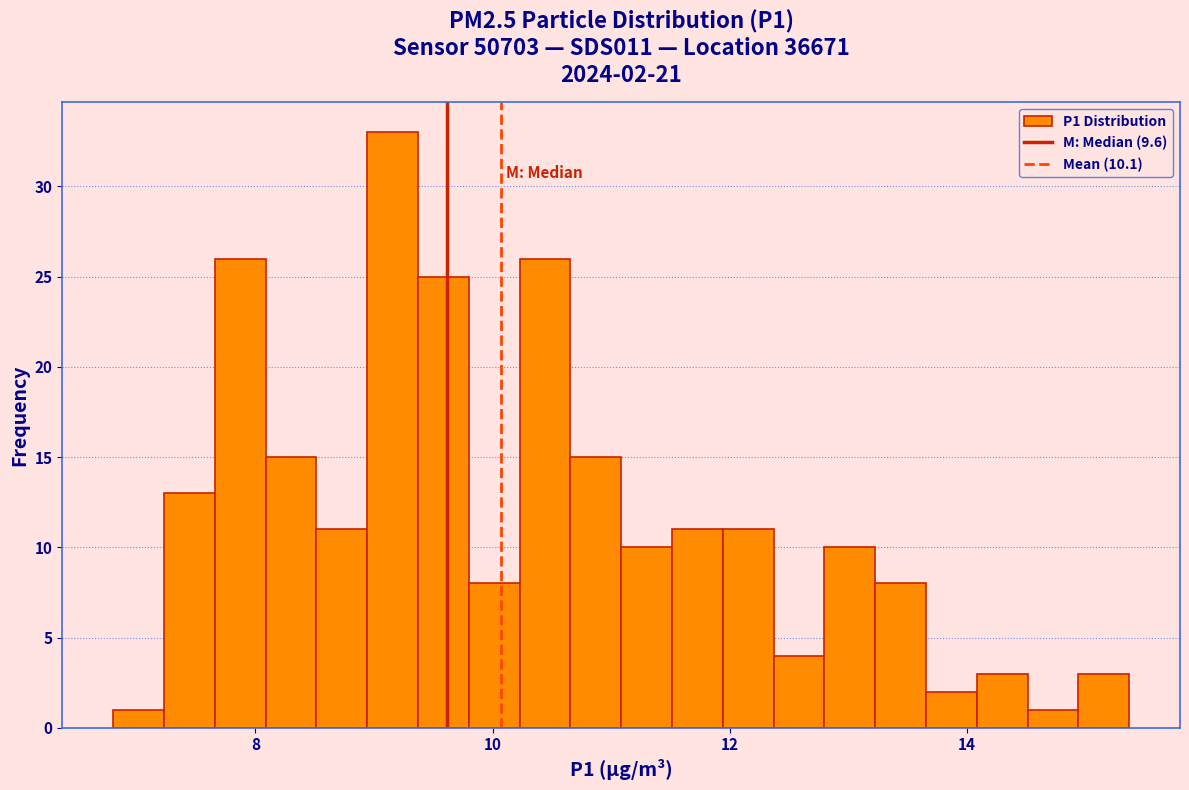

Around what value on the x-axis is the tallest bar? Give the approximate position of its centre, as read against the axis.

9.2